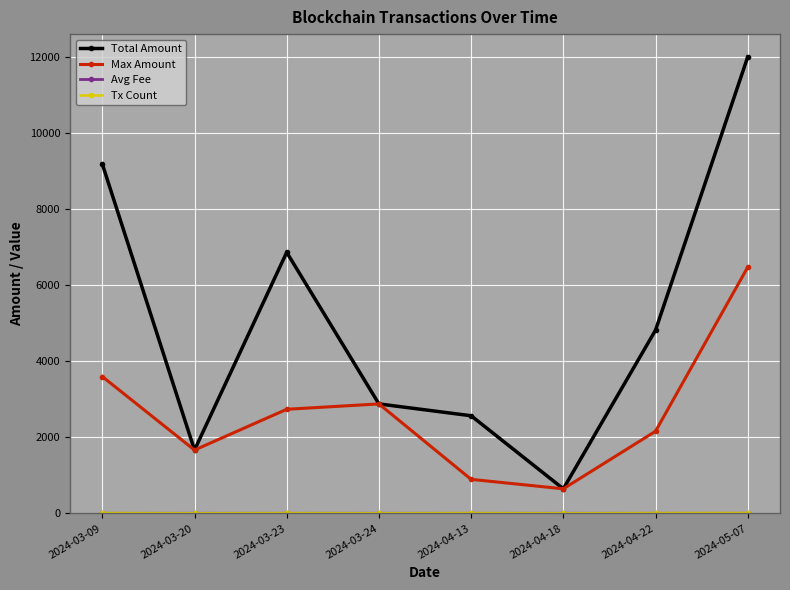

What is the highest value of the Total Amount series?

12014.7